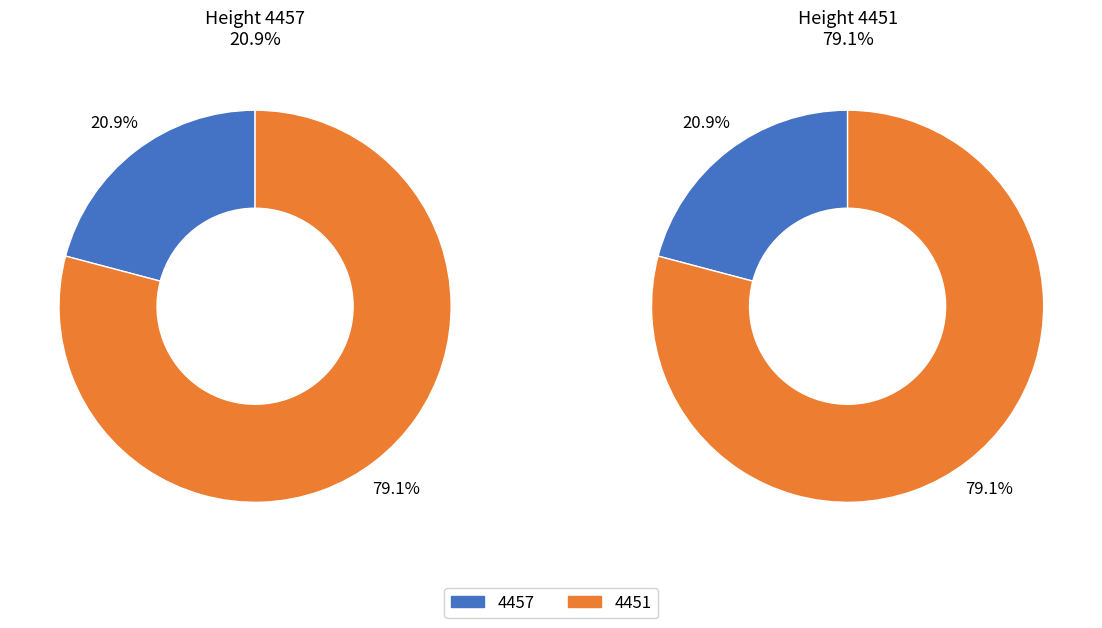

Which category accounts for the majority?

4451